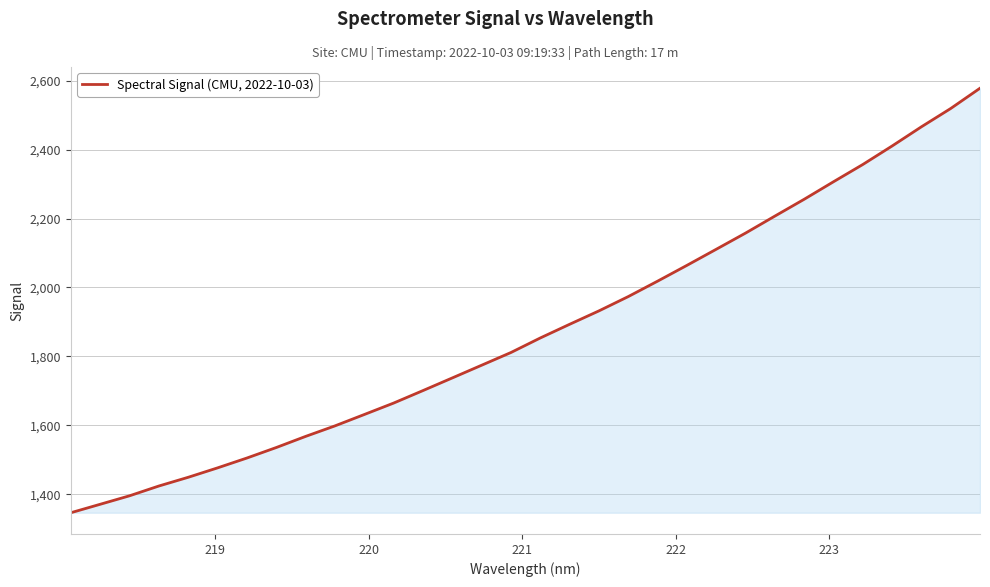

What is the difference between the maximum and minimum values?

1232.3